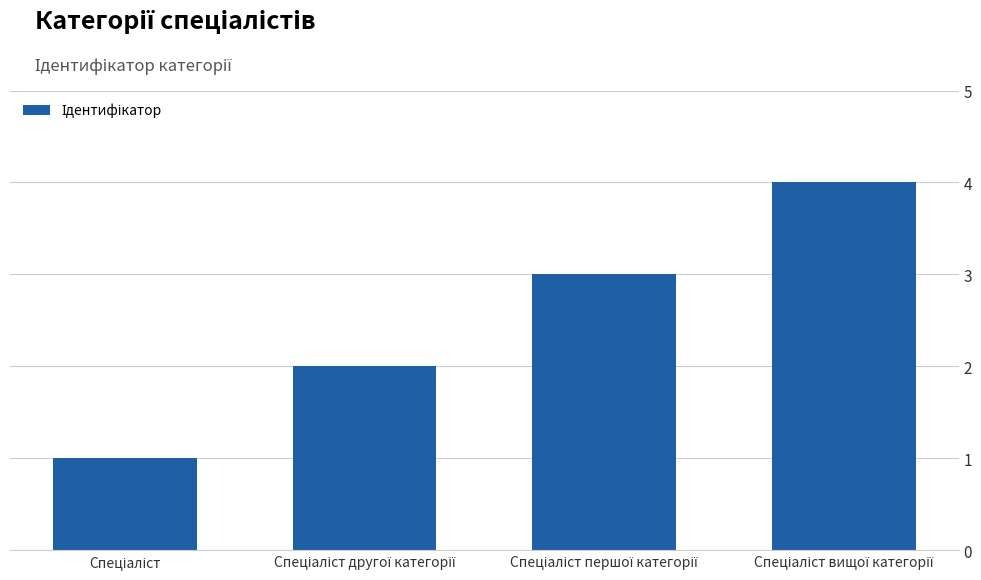

Count the number of categories in the chart.

4